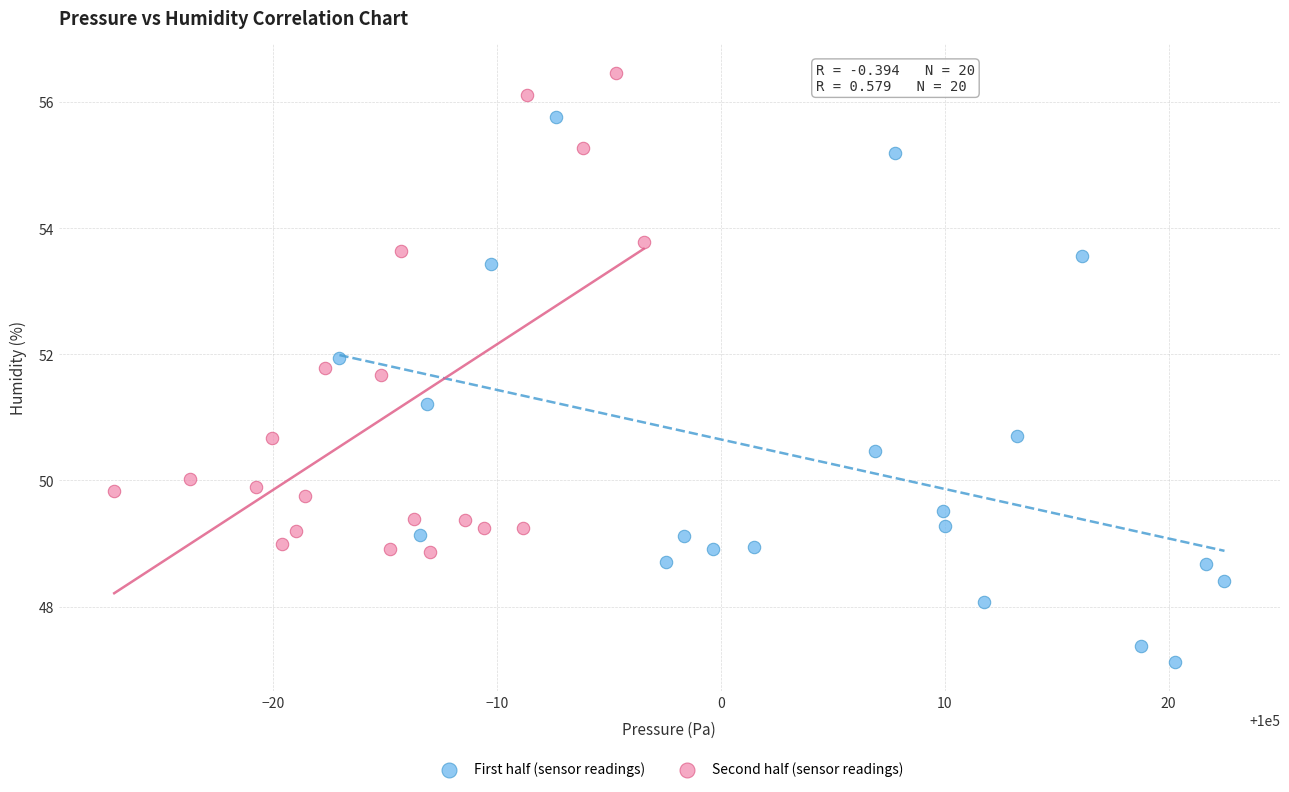

Which series contains the highest Y value?

Second half (sensor readings)